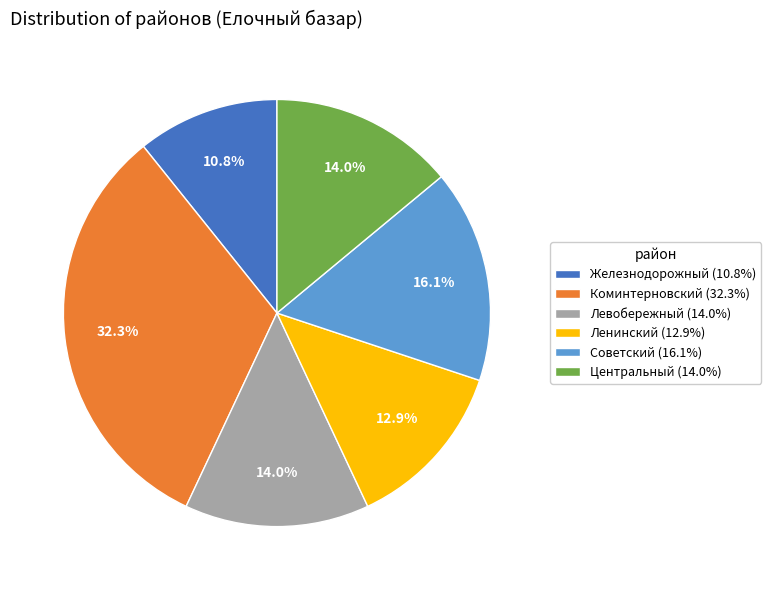

The Левобережный slice represents 14% of the pie. True or false?

True